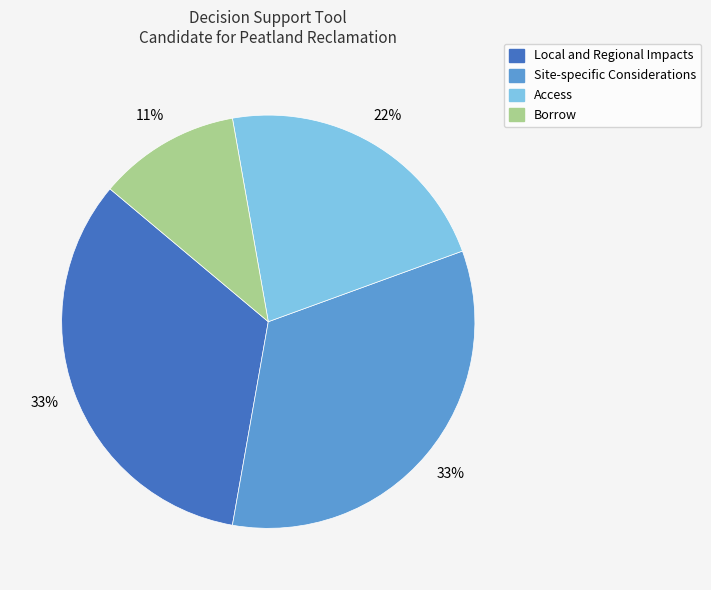

Does any single category account for the majority?

No